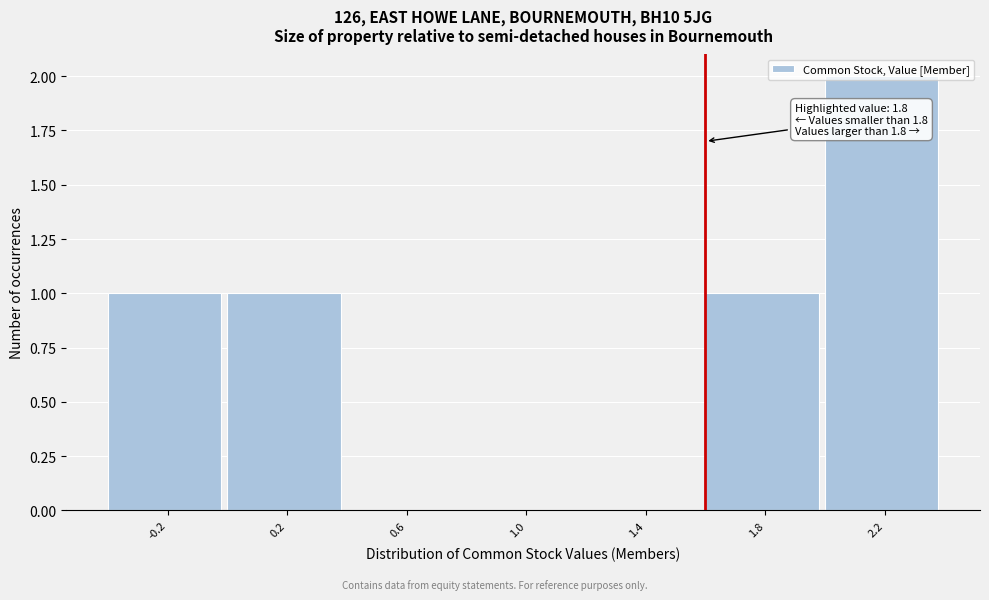

What is the change in value from 0.6 to 1.8?

+1